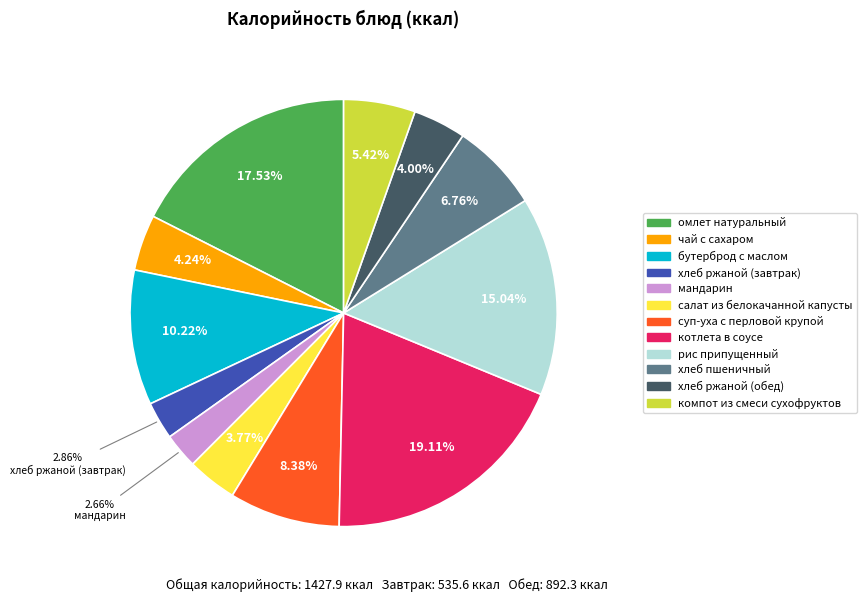

Combined, do омлет натуральный and салат из белокачанной капусты account for over 50%?

No